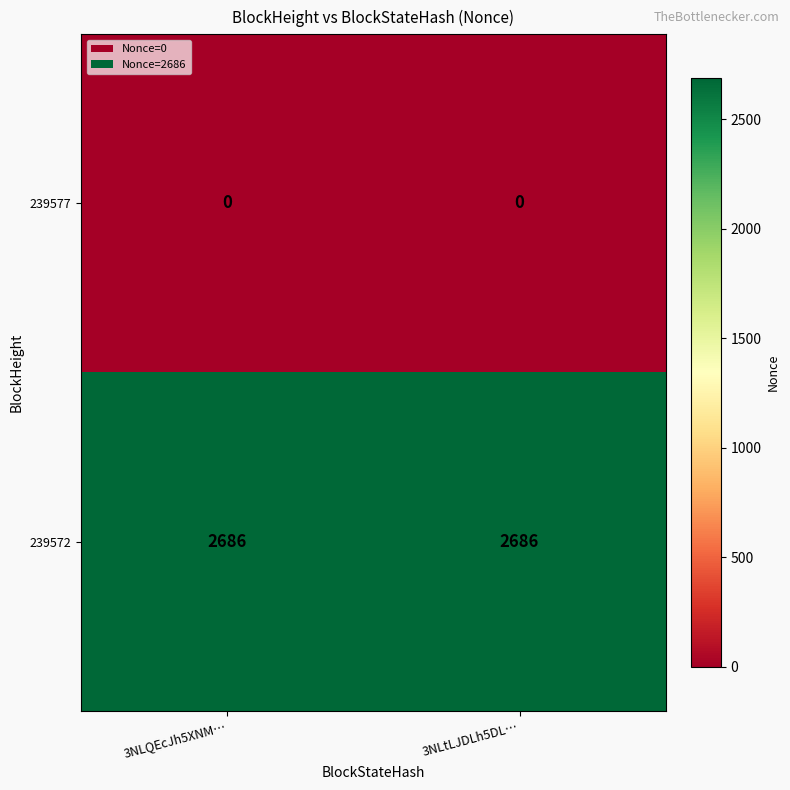

At 3NLtLJDLh5DL…, list the series in order from smallest to largest.

239577, 239572